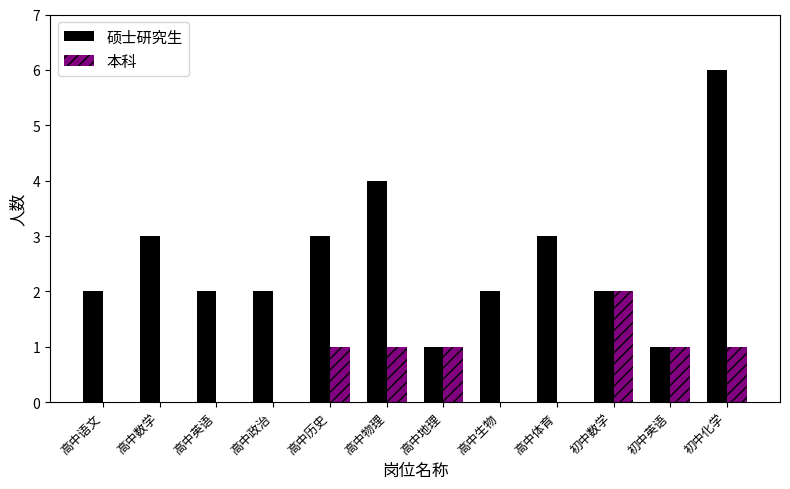

How many groups of bars are there?

12